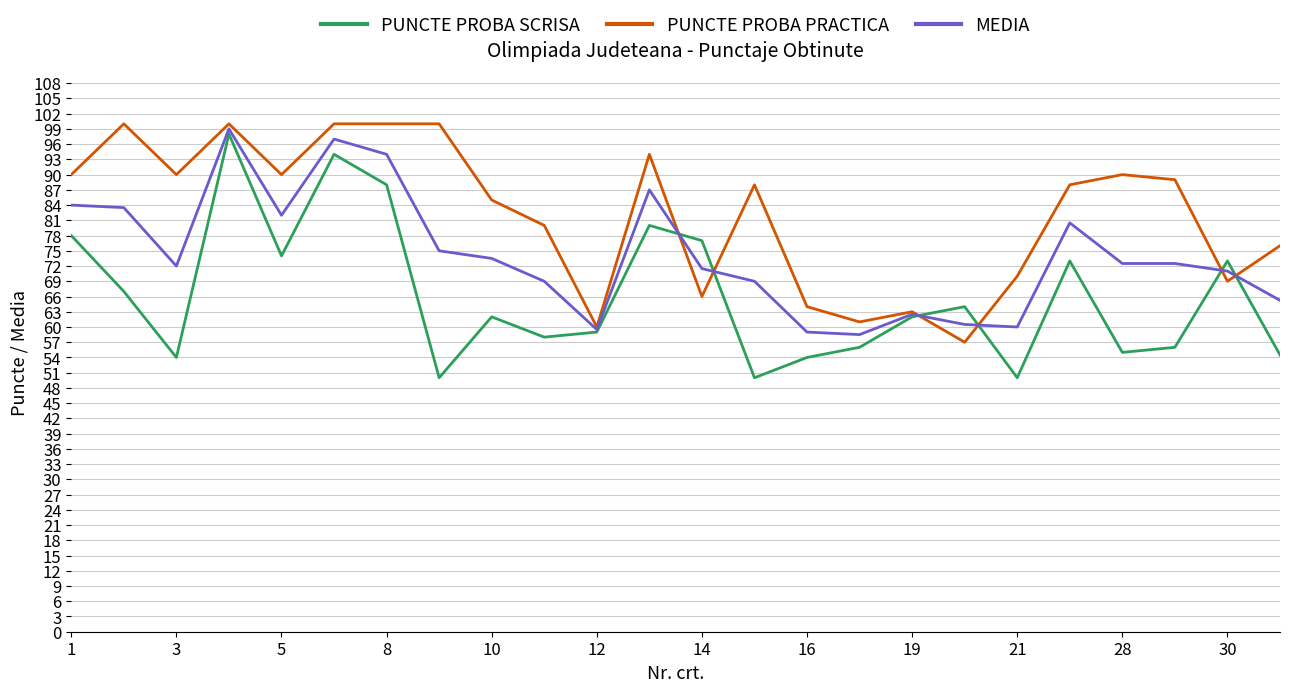

In PUNCTE PROBA PRACTICA, how many points are lower than both neighbors (excluding endpoints)?

7